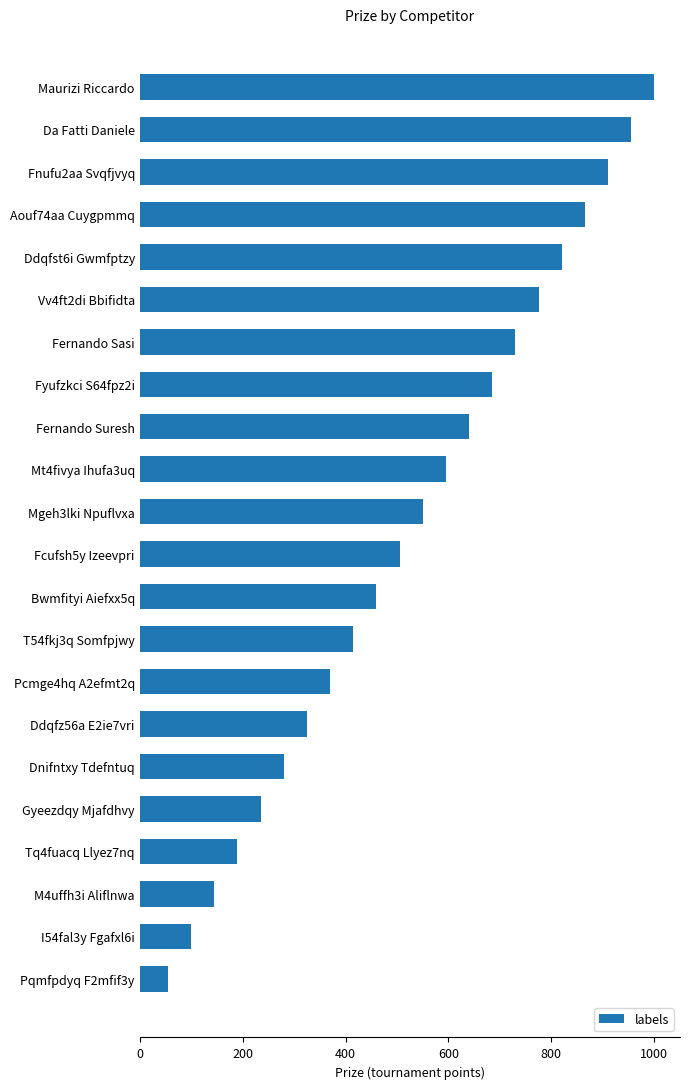

Which has a higher value, Fyufzkci S64fpz2i or Vv4ft2di Bbifidta?

Vv4ft2di Bbifidta